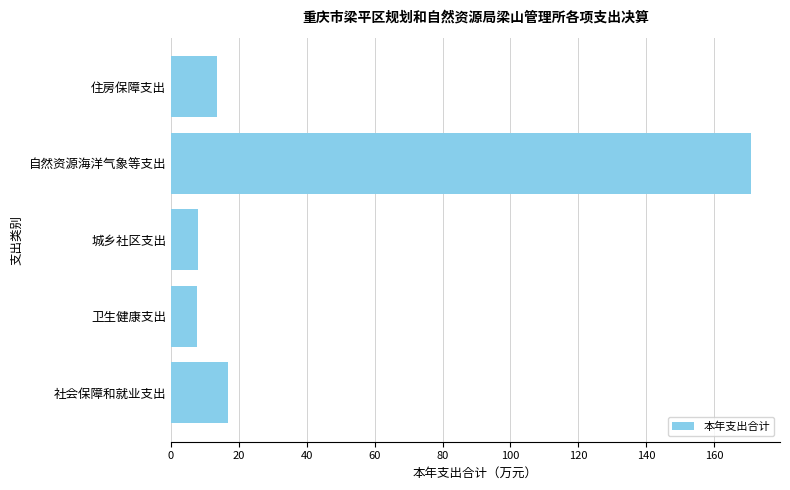

The chart shows a value of 170.8 at 自然资源海洋气象等支出. True or false?

True